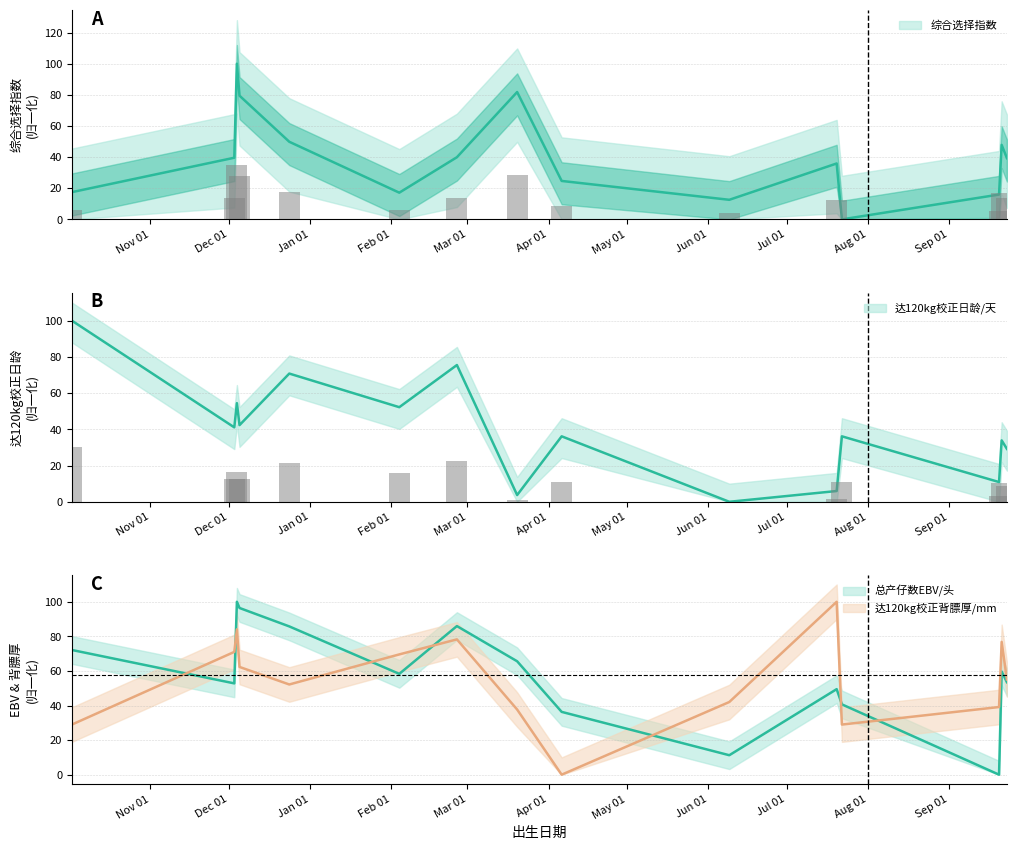

At how many categories does at least one series exceed 32?

15